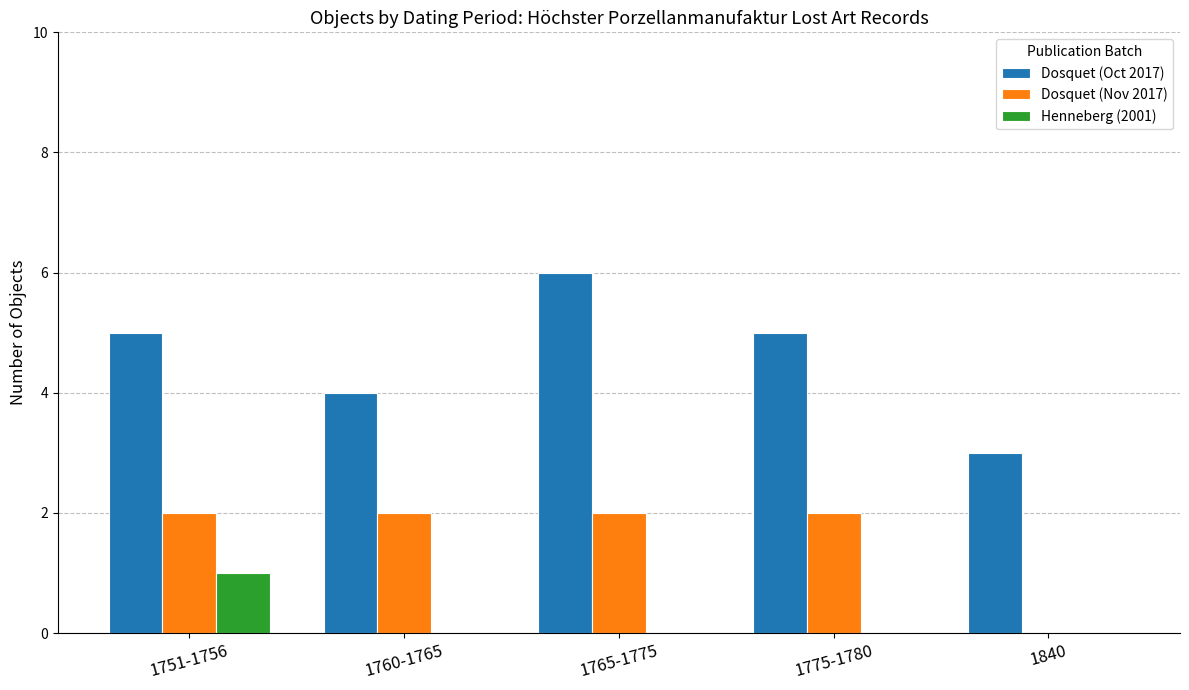

How many distinct data groups are displayed?

3